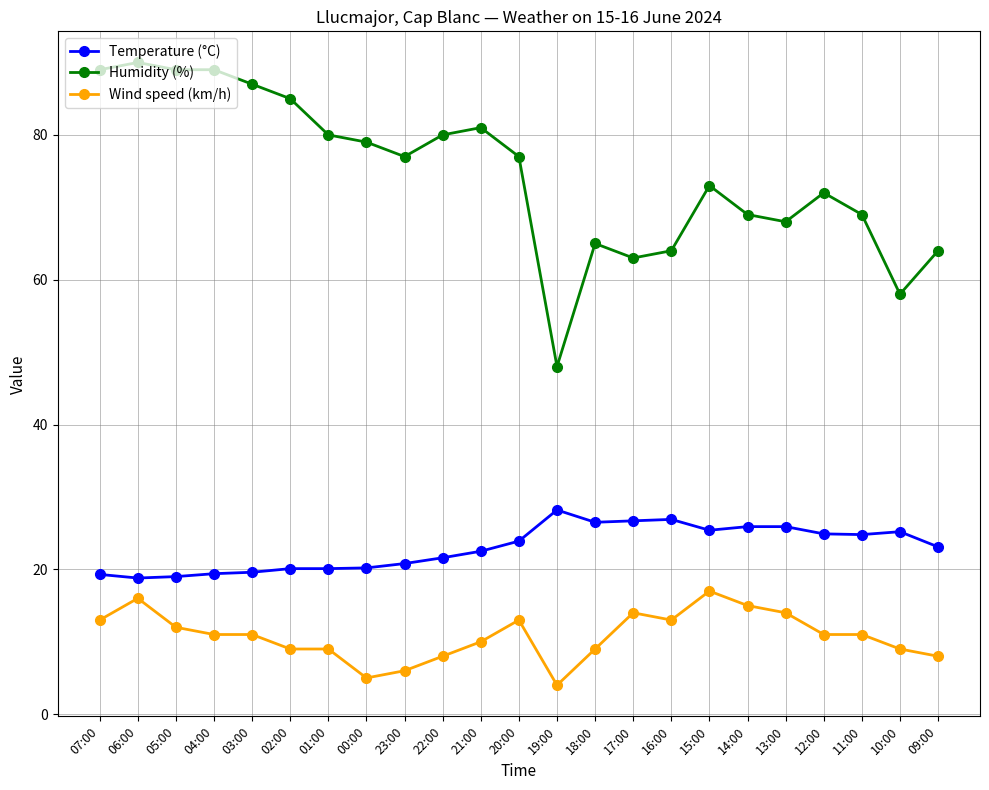

Which series has the largest range (max minus min)?

Humidity (%)